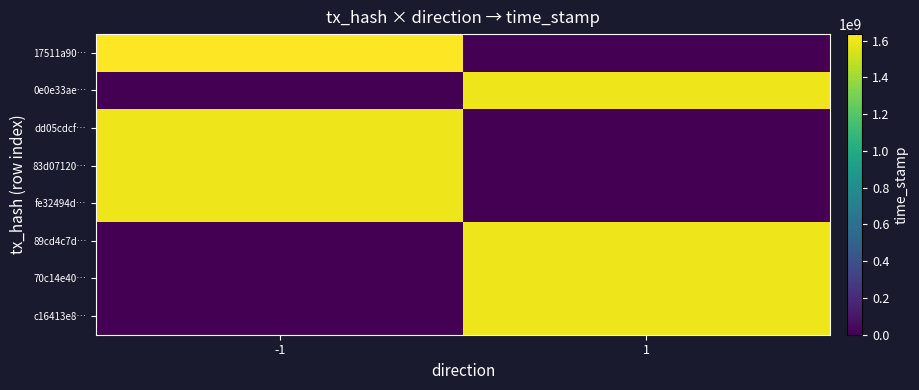

What is the difference between the highest and lowest values at -1?

1635076428